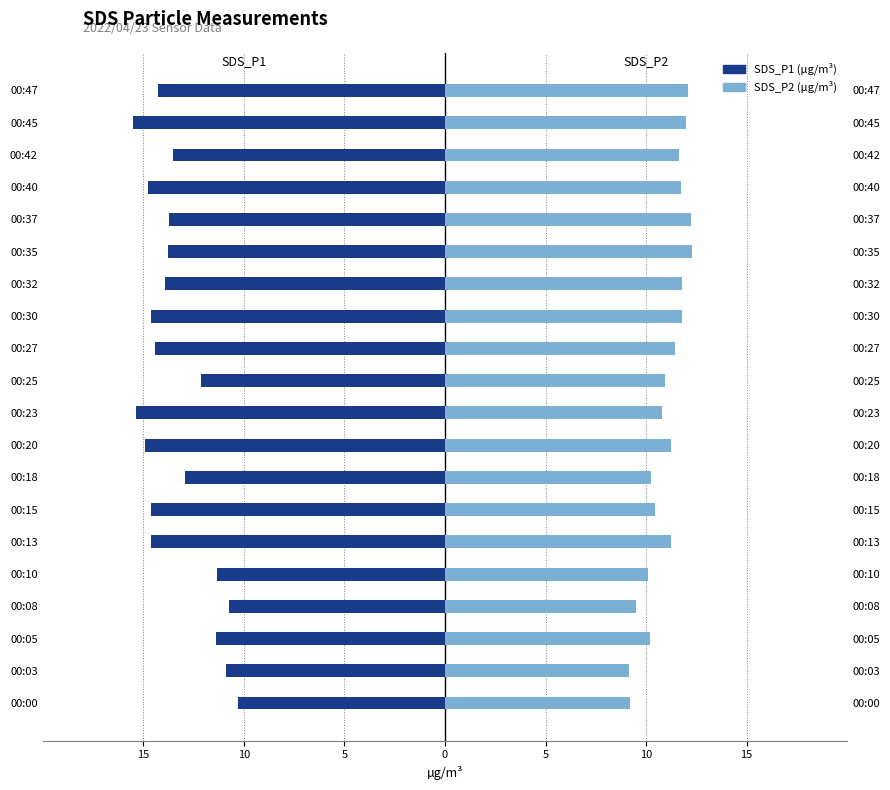

Reading left to right, transcribe all the data shown in this chart.

SDS_P1: -10.3	-10.9	-11.4	-10.7	-11.3	-14.6	-14.6	-12.9	-14.9	-15.4	-12.2	-14.4	-14.6	-13.9	-13.8	-13.7	-14.8	-13.5	-15.5	-14.2
SDS_P2: 9.2	9.1	10.2	9.5	10.1	11.2	10.4	10.2	11.2	10.8	10.9	11.4	11.8	11.8	12.3	12.2	11.7	11.7	12.0	12.1